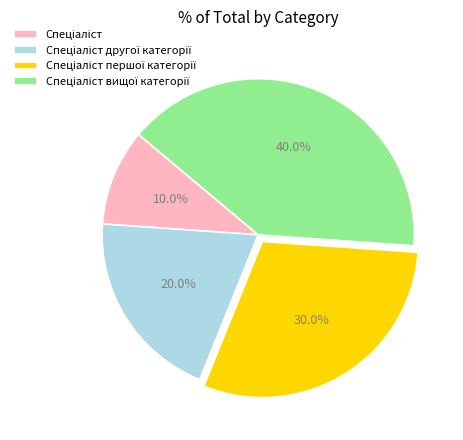

Is there a majority slice in this chart?

No